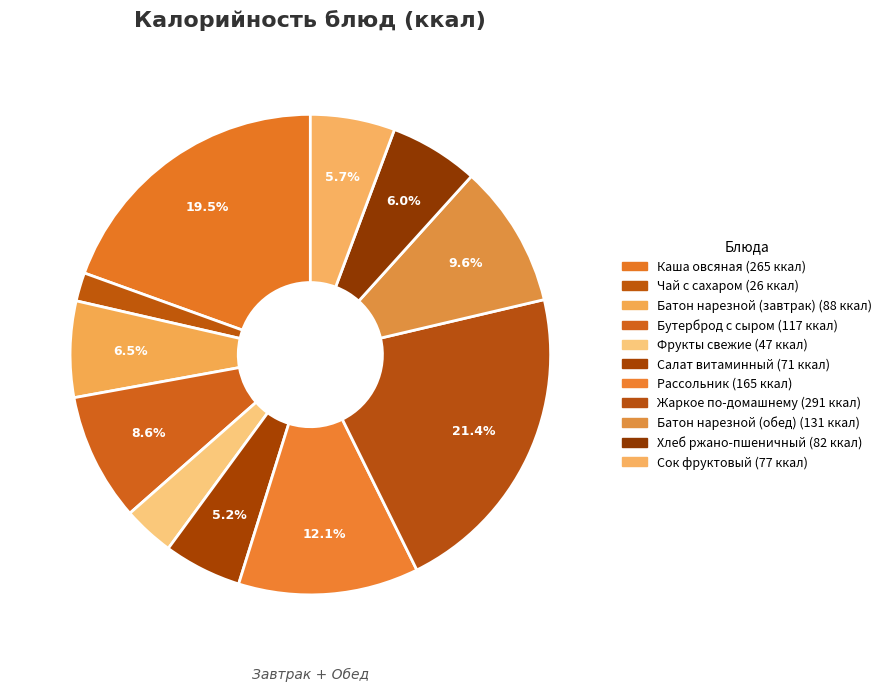

Count the number of slices in the pie.

11